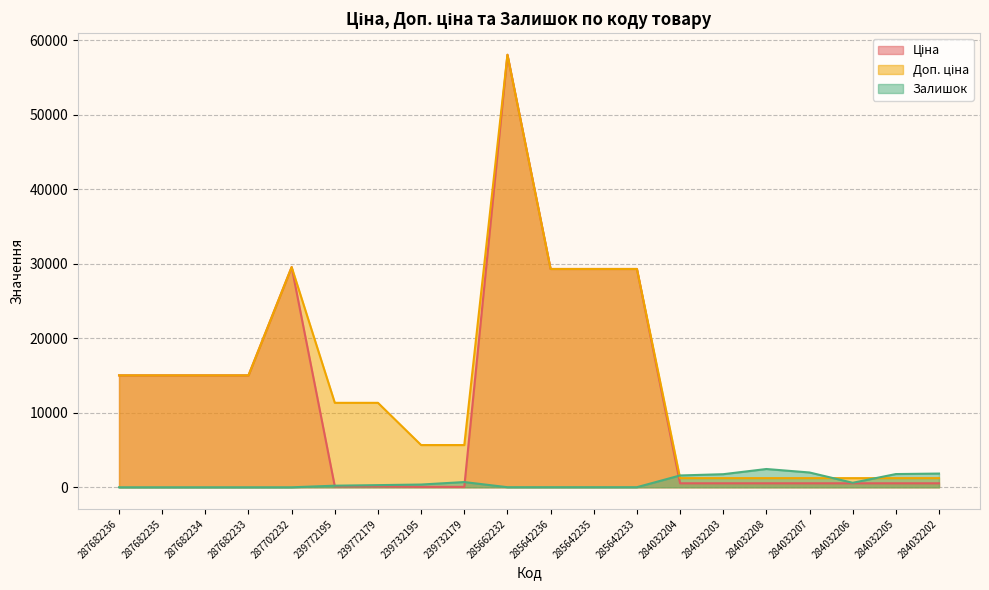

What are all the series names shown in the legend?

Ціна, Доп. ціна, Залишок